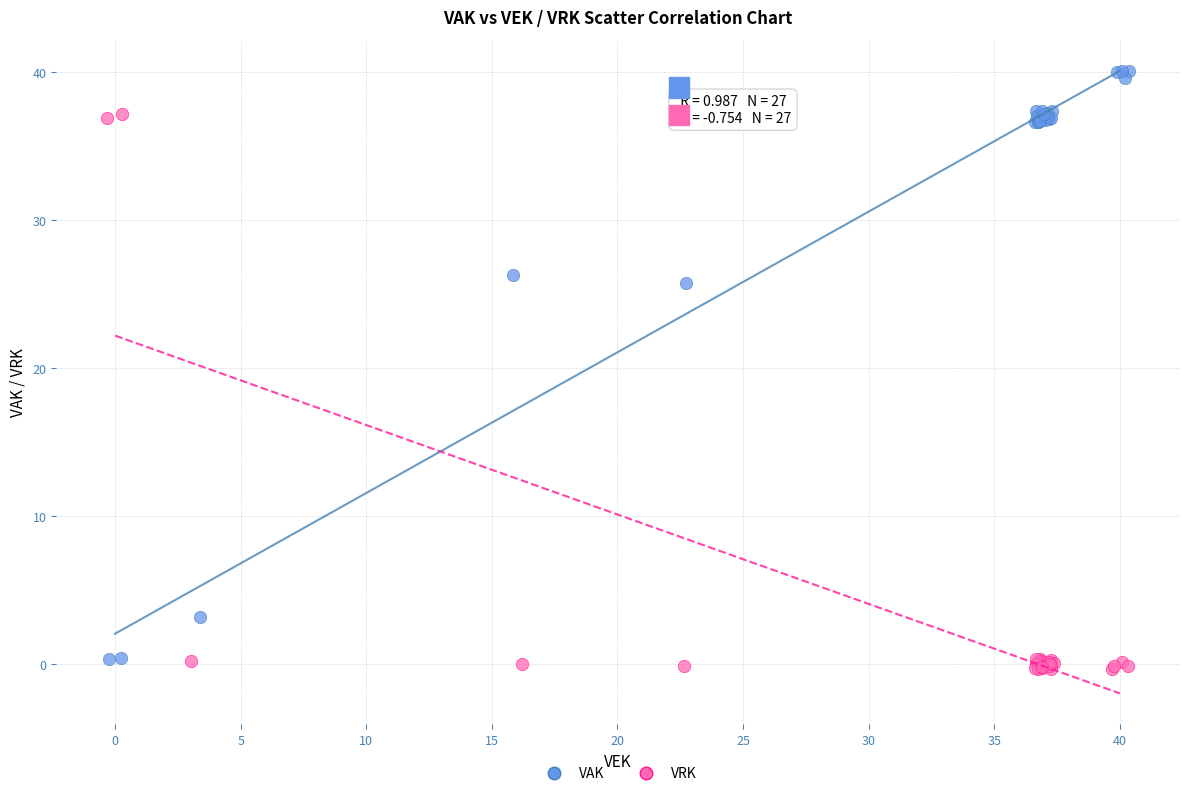

Which series contains the highest Y value?

VAK